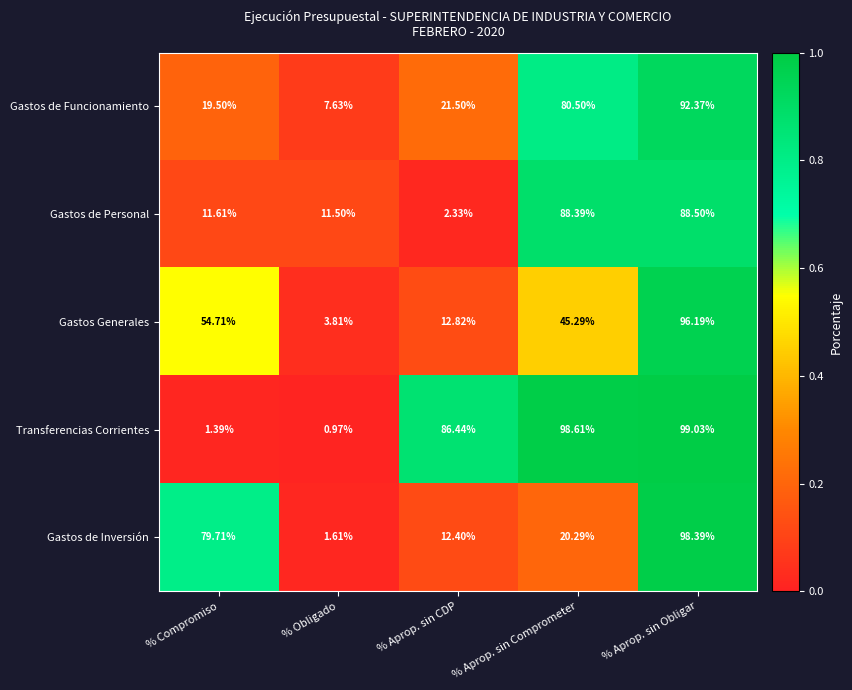

List the series in order of their peak value, highest first.

Transferencias Corrientes, Gastos de Inversión, Gastos Generales, Gastos de Funcionamiento, Gastos de Personal